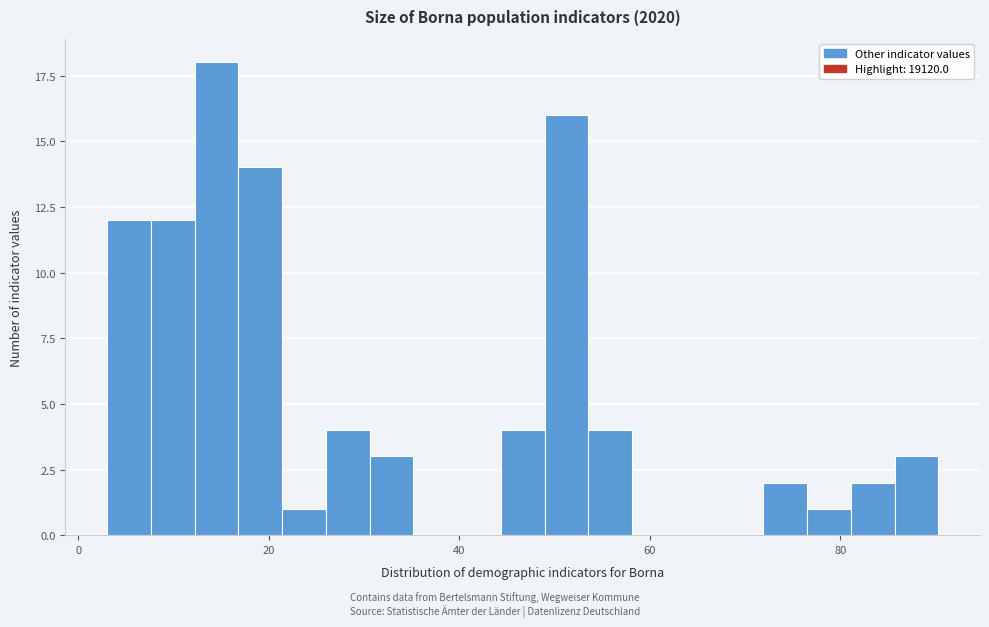

Read against the x-axis, roughly where is the centre of the tallest bar?

14